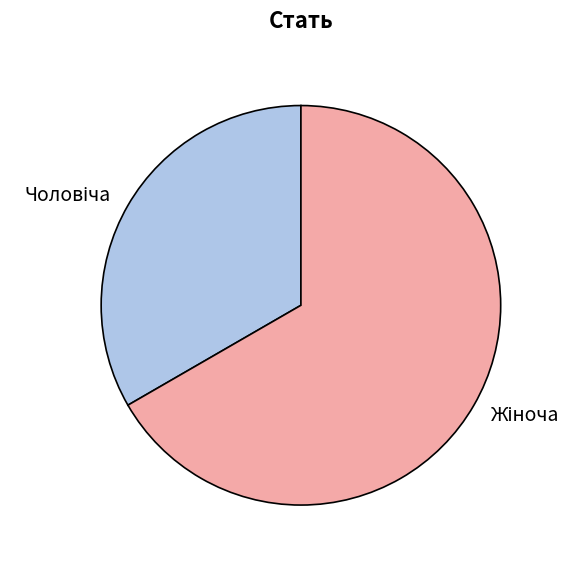

Is there a majority slice in this chart?

Yes